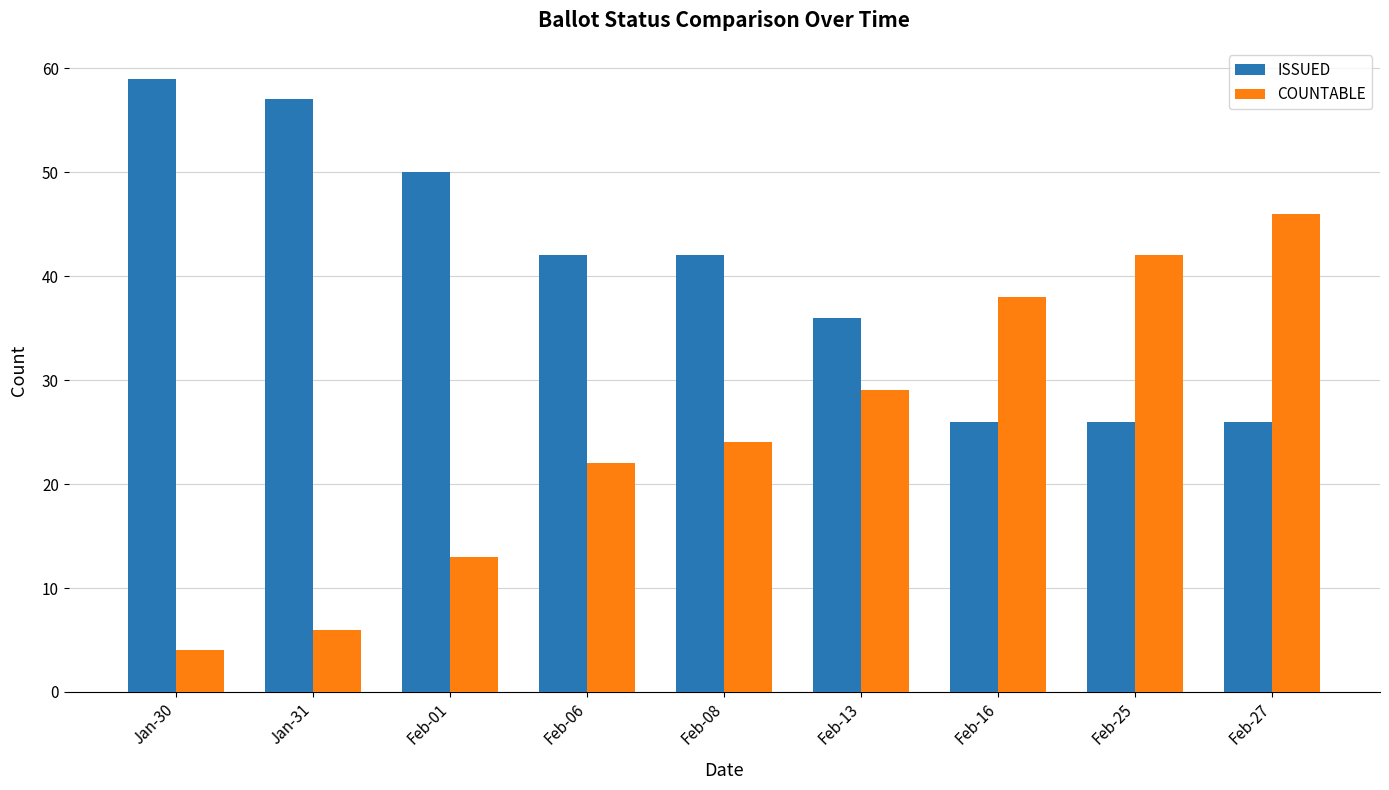

How many data points in COUNTABLE are less than 24?

4